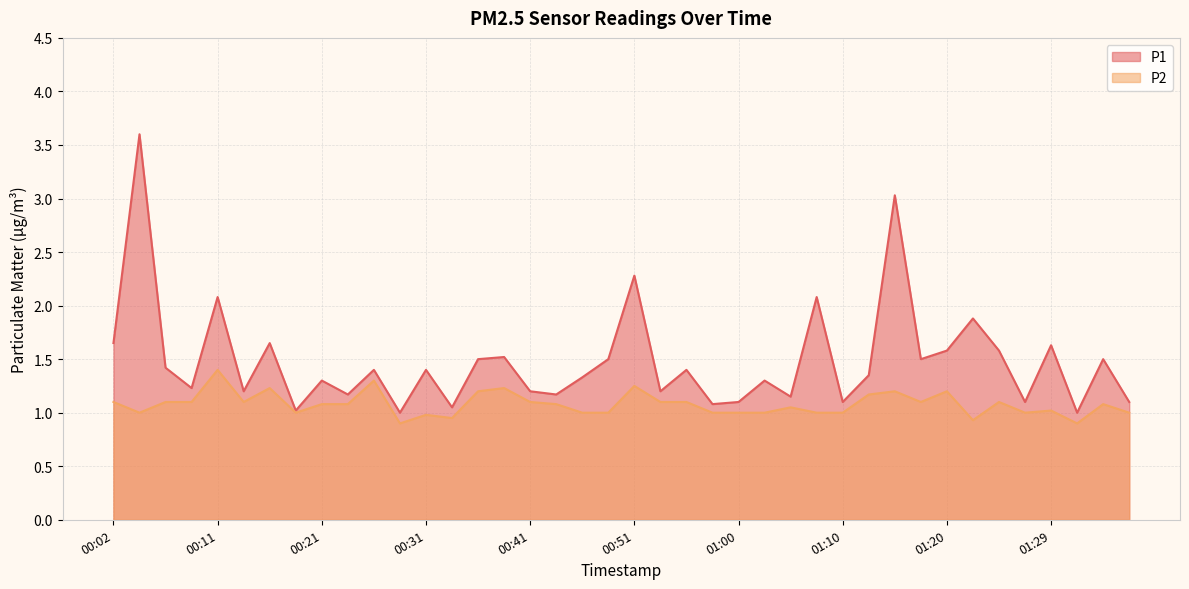

What position from the left is 00:38?

16